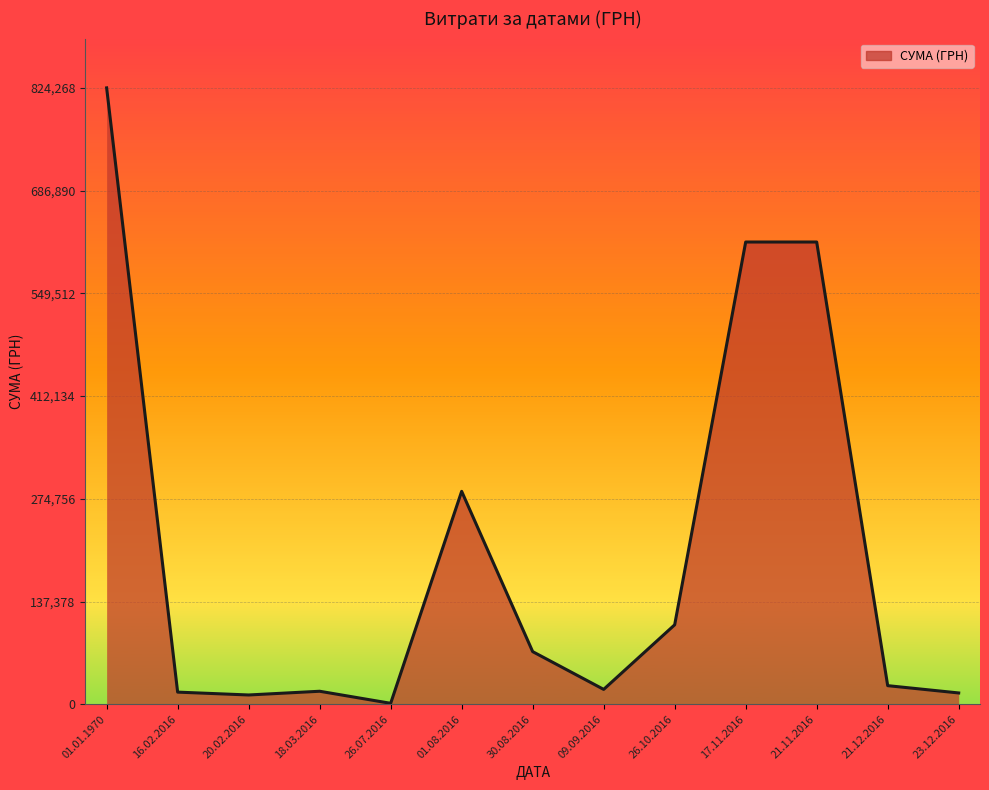

What is the average value?

202207.9